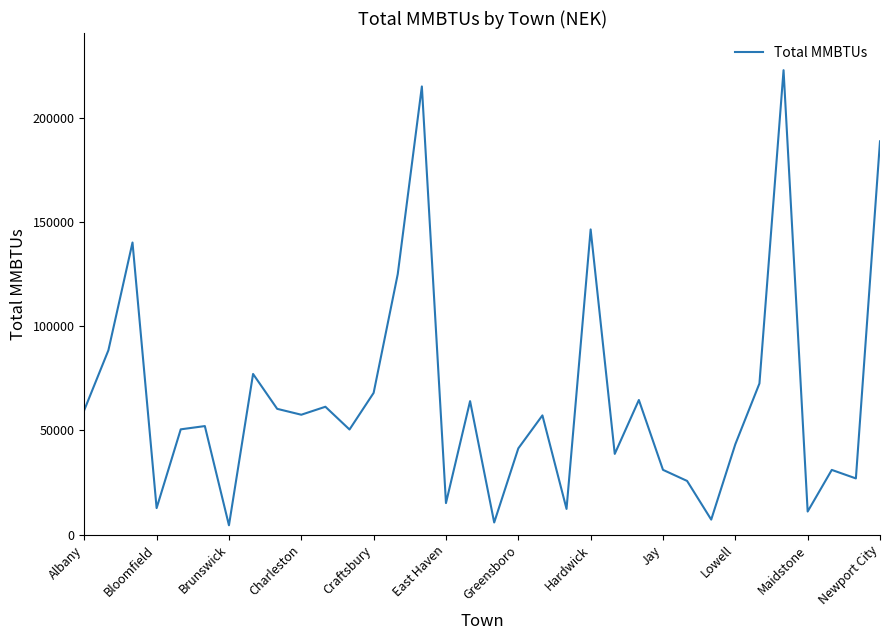

What is the difference between the maximum and minimum values?

218278